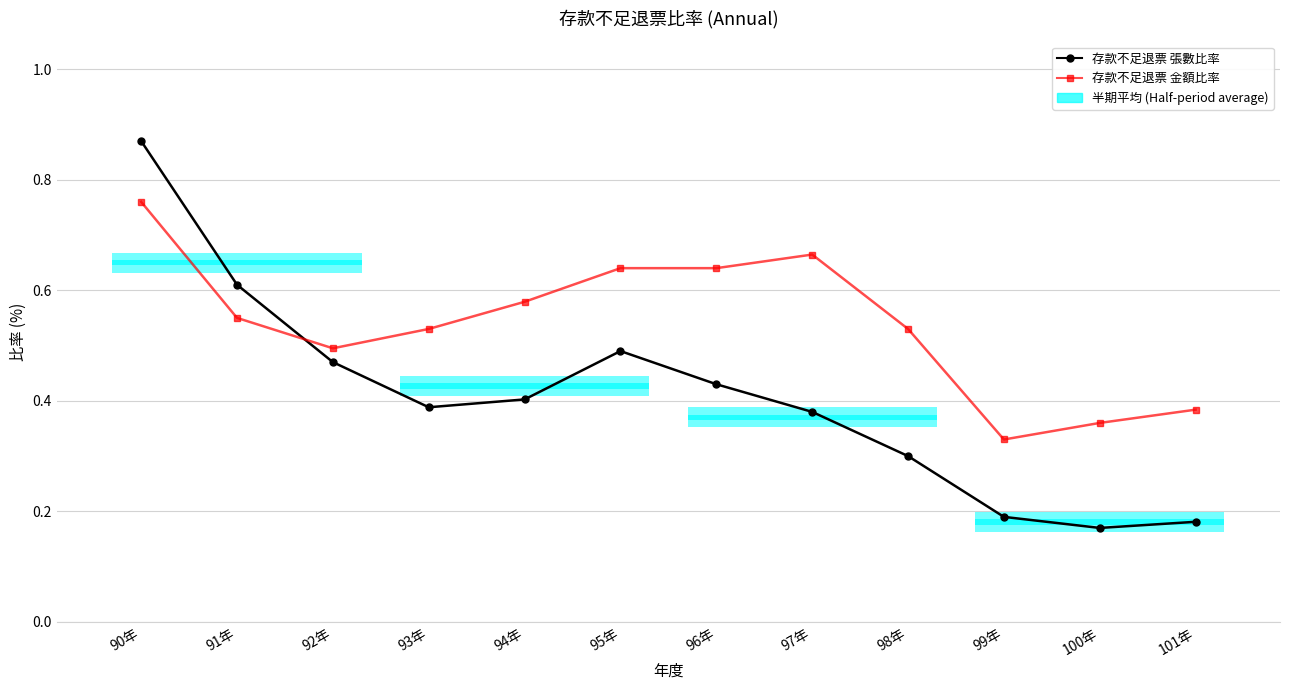

What position from the left is 101年?

12